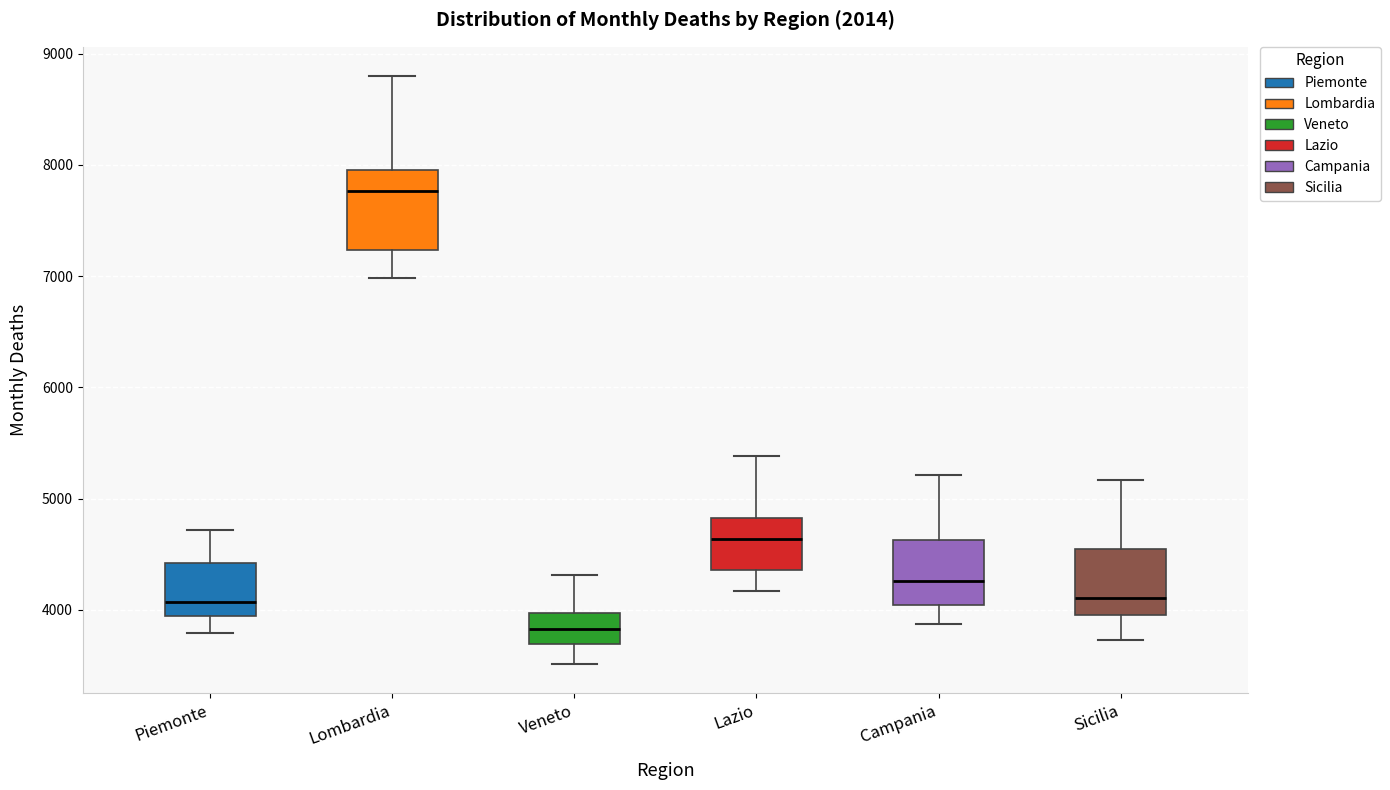

Where does the median line of the box for Lombardia sit on the y-axis? The values are not printed on the chart, so give them approximately, as read against the axis.

7800